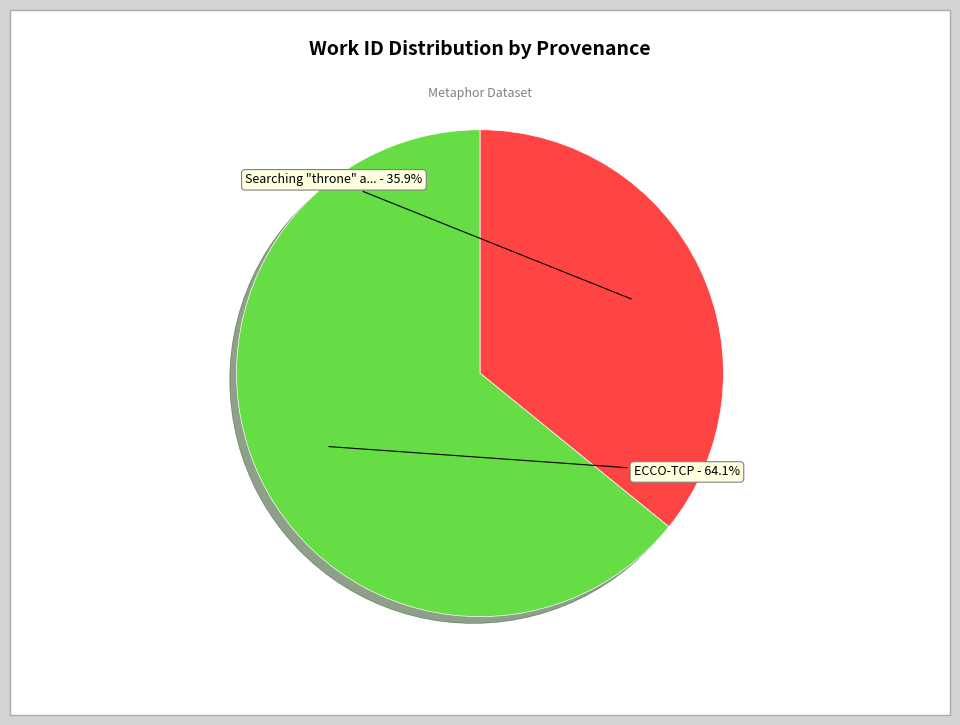

Is there any slice that represents more than half of the pie?

Yes